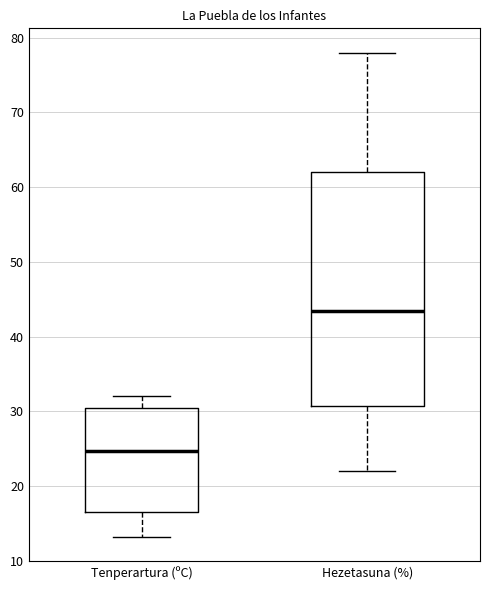

Which box's median line is the highest?

Hezetasuna (%)